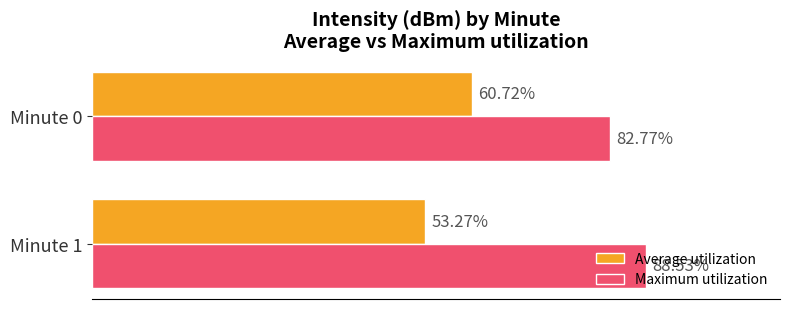

Between Minute 1 and Minute 0, which series saw the biggest shift?

Average utilization